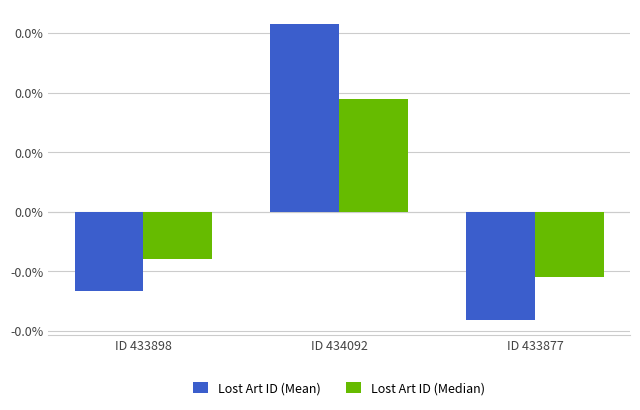

Rank the categories by Lost Art ID (Median) value from highest to lowest.

ID 434092, ID 433898, ID 433877